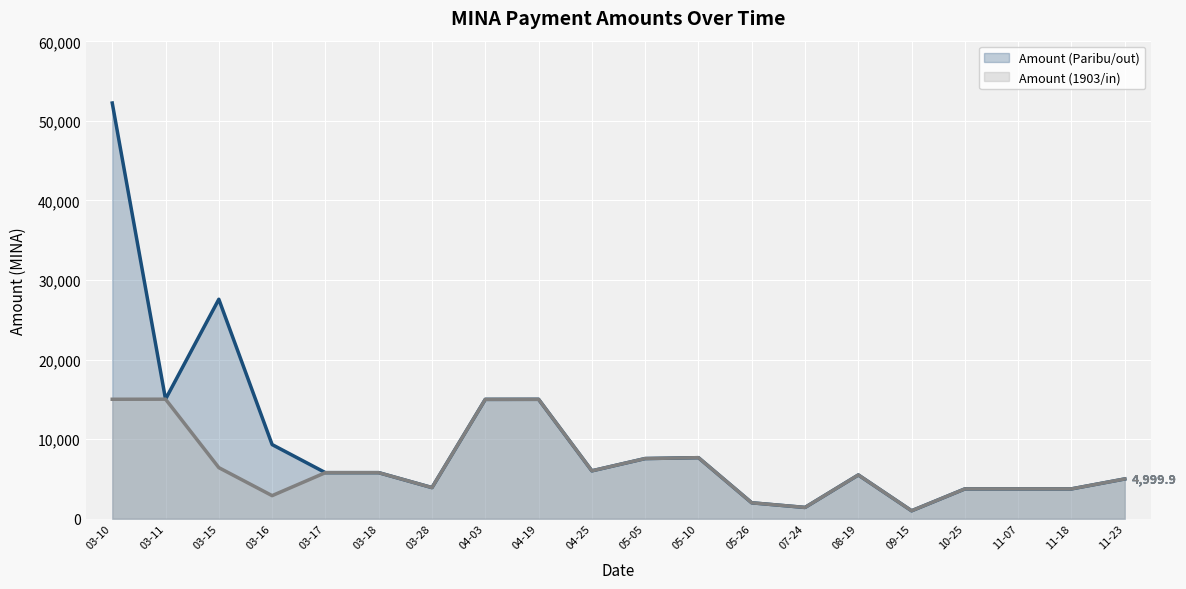

Reading left to right, extract all data points from this chart.

Amount (Paribu/out) (line): 52247.3	15022.3	27582.7	9318.5	5788.8	5788.8	3911.9	14999.9	15007.4	6019.0	7561.9	7672.6	1999.9	1417.7	5499.9	998.0	3749.9	3749.9	3749.8	4999.9
Amount (1903/in) (line): 15014.5	15022.3	6419.2	2899.3	5788.8	5788.8	3911.9	15000.0	15007.4	6019.0	7561.9	7672.6	2000.0	1417.7	5499.9	998.0	3749.9	3749.9	3749.9	4999.9